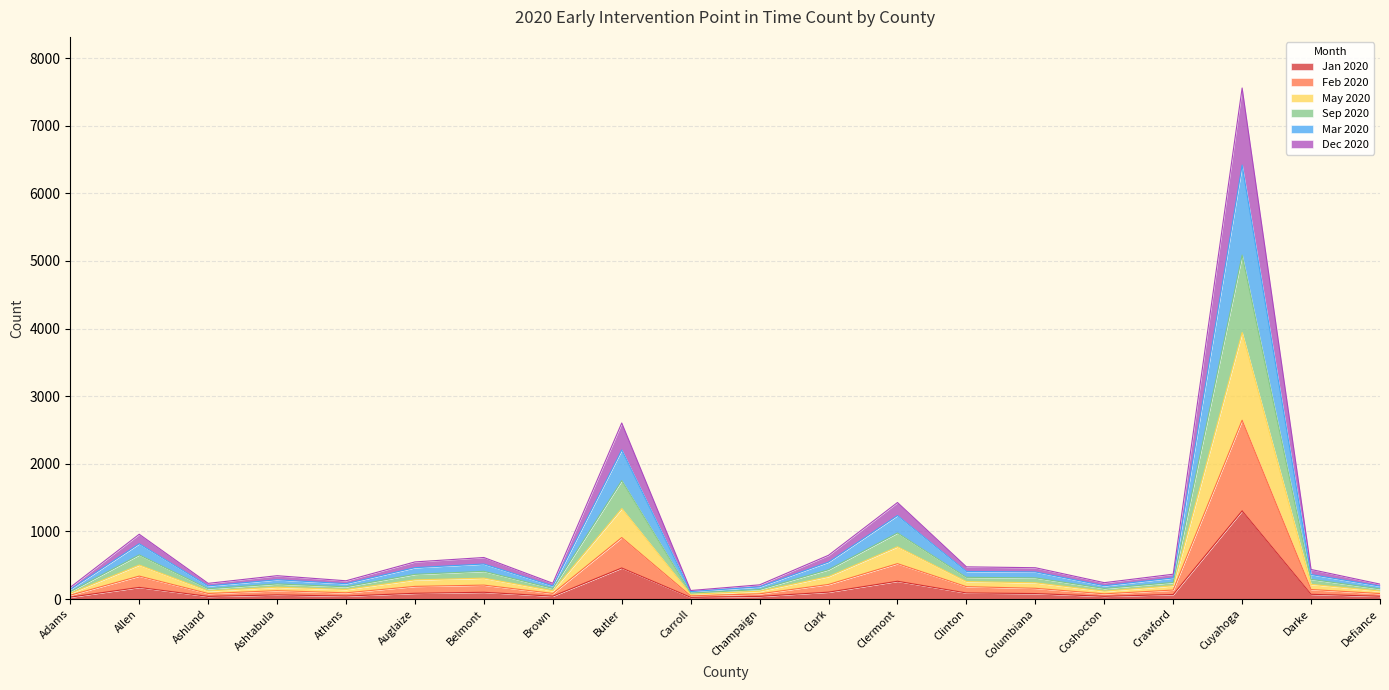

True or false: Feb 2020 and May 2020 intersect in this chart.

False